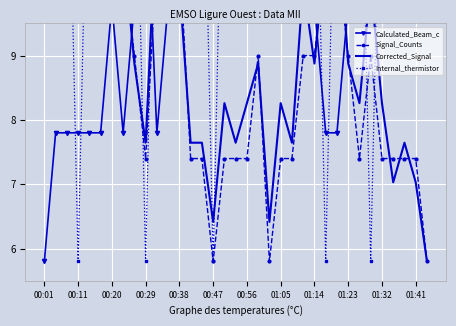

True or false: Calculated_Beam_c and Corrected_Signal cross at least once.

True